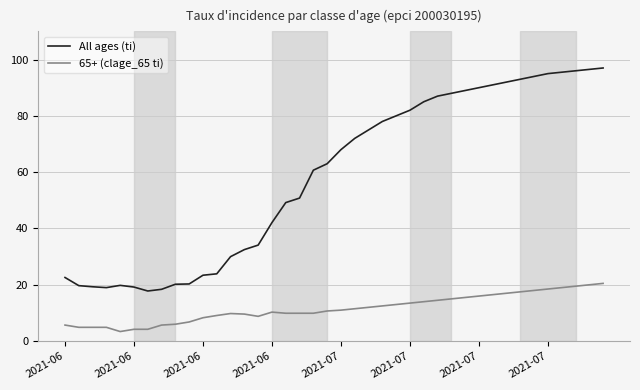

What is the difference between the maximum and minimum values in the All ages (ti) series?

79.2